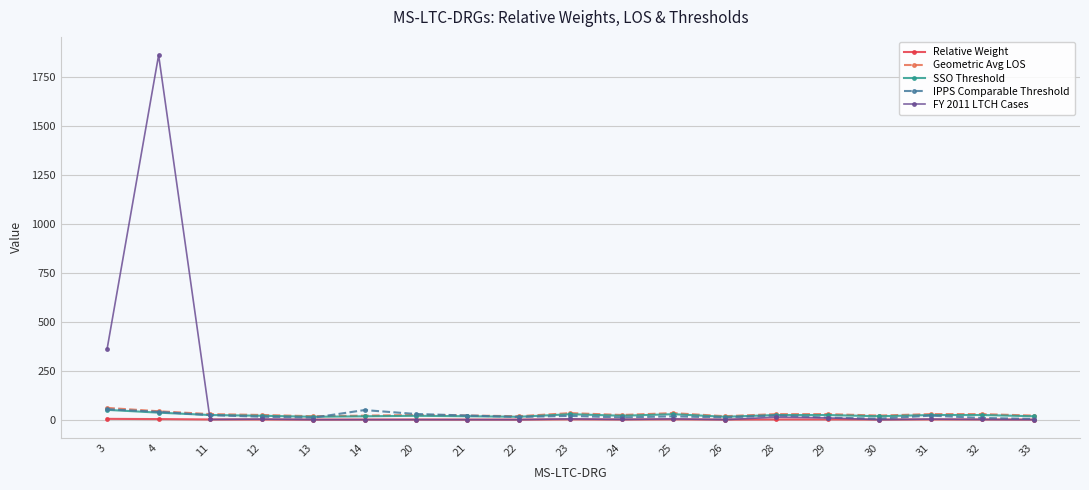

At which category is the sum across all series the highest?

4